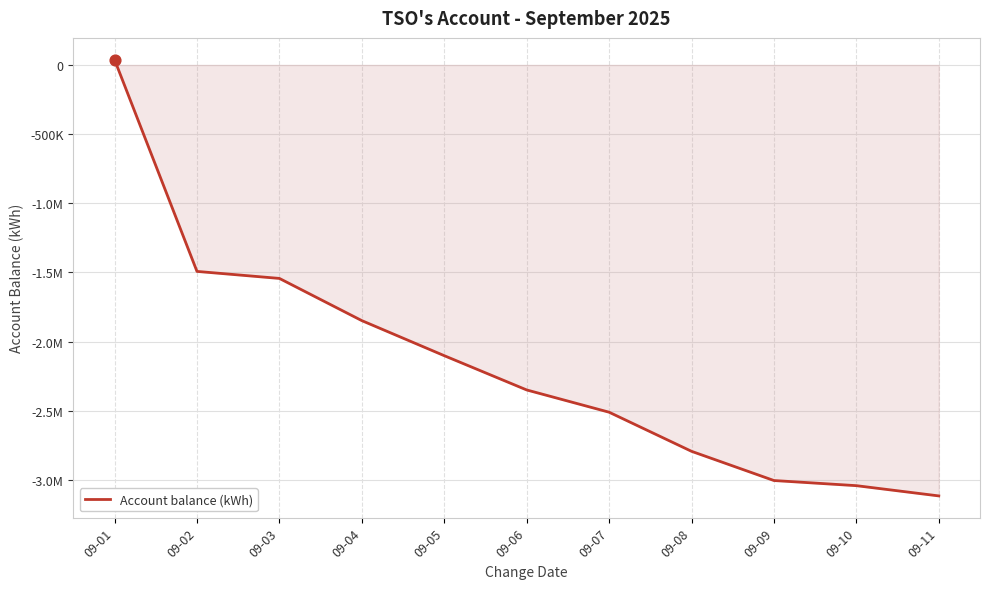

What is the change in value from 09-05 to 09-09?

-902578